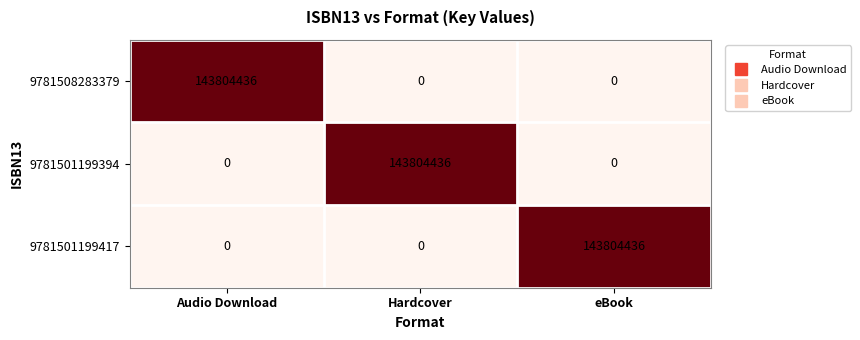

The 9781501199417 series shows 143804436 at eBook. True or false?

True